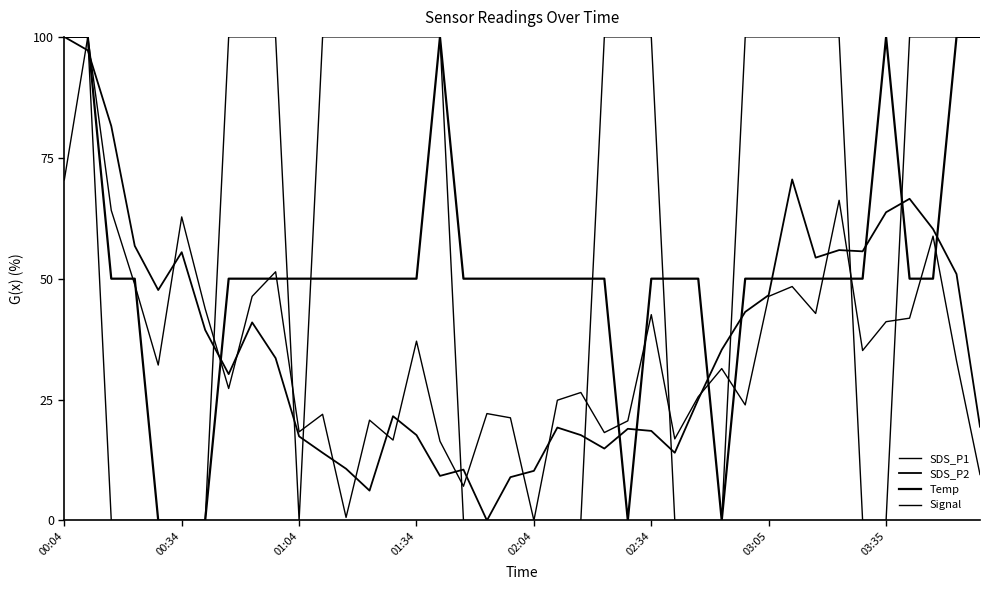

List the series in order of their peak value, lowest first.

SDS_P1, SDS_P2, Temp, Signal